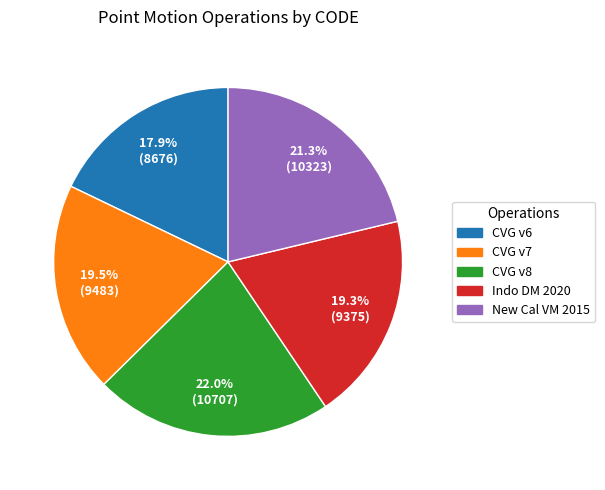

Does any single category account for the majority?

No